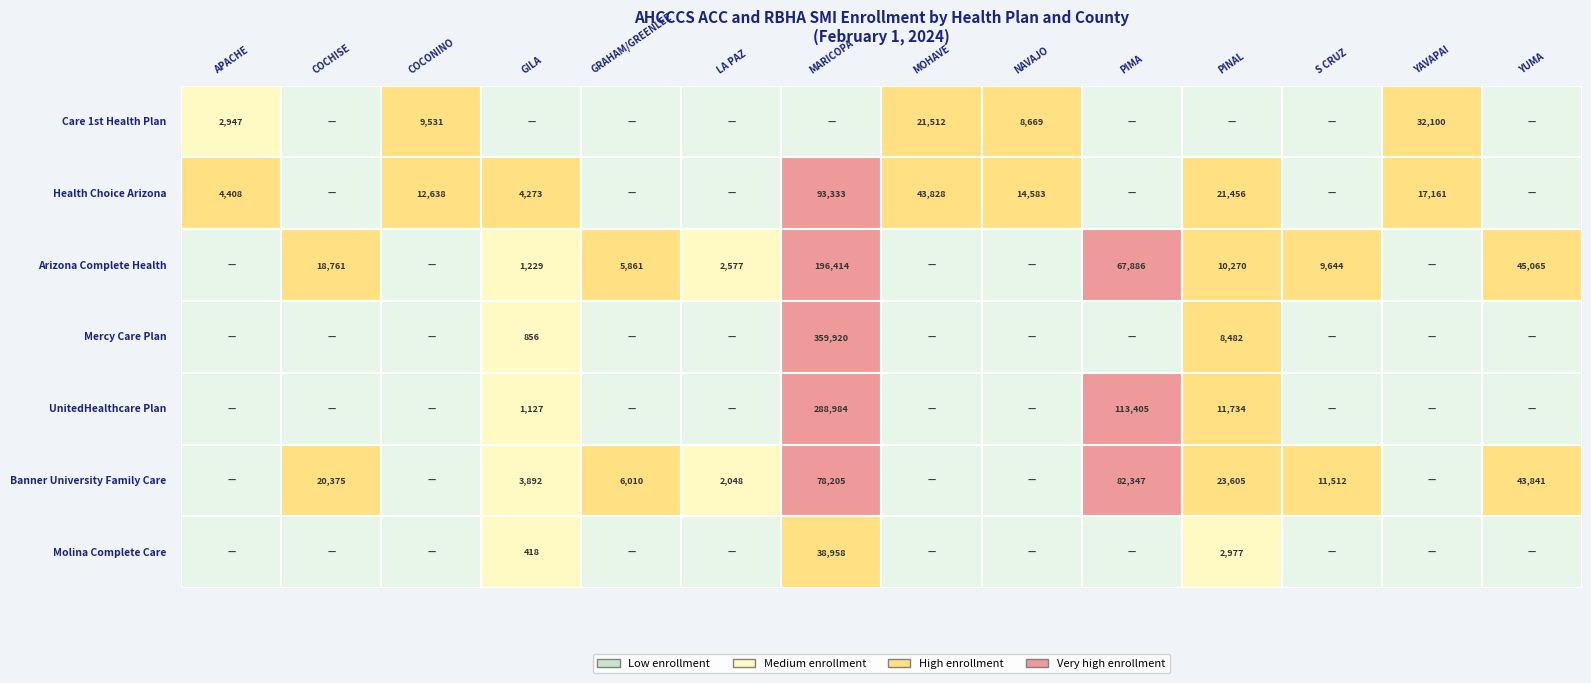

At COCONINO, list the series in order from largest to smallest.

Health Choice Arizona, Care 1st Health Plan, Arizona Complete Health, Mercy Care Plan, UnitedHealthcare Plan, Banner University Family Care, Molina Complete Care